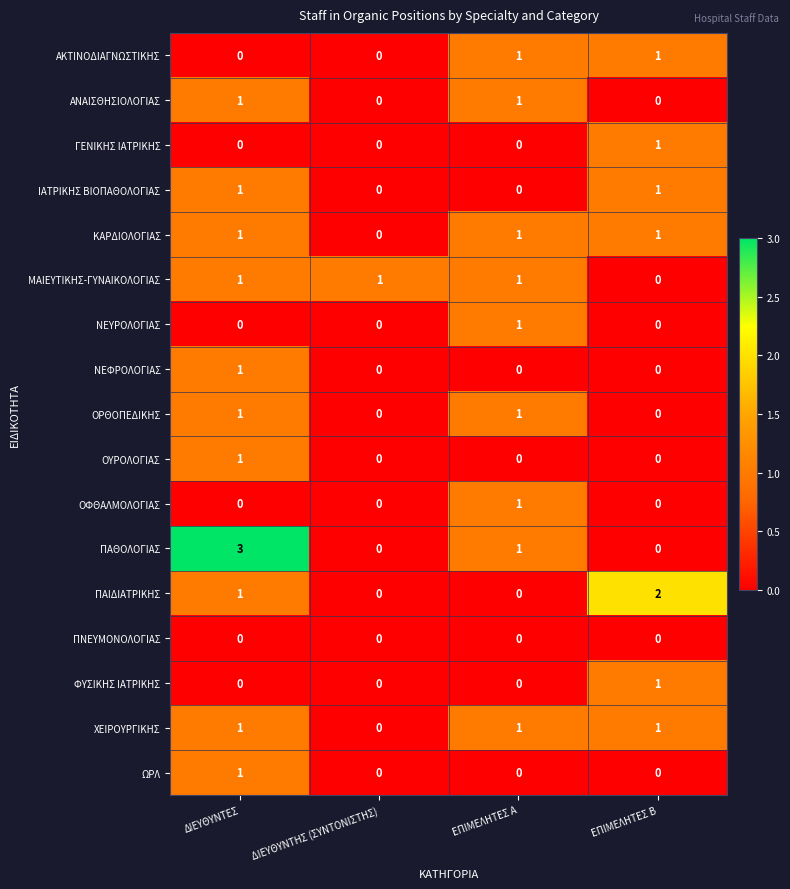

At which category does the chart reach its peak across all series?

ΔΙΕΥΘΥΝΤΕΣ